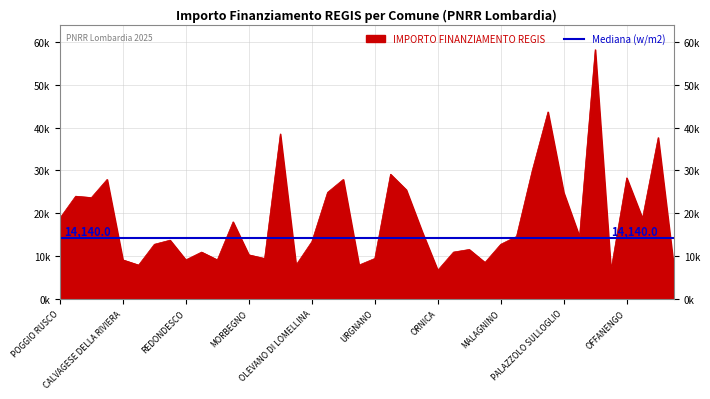

What is the ratio of the value at OSSONA to the value at URGNANO?

3.1